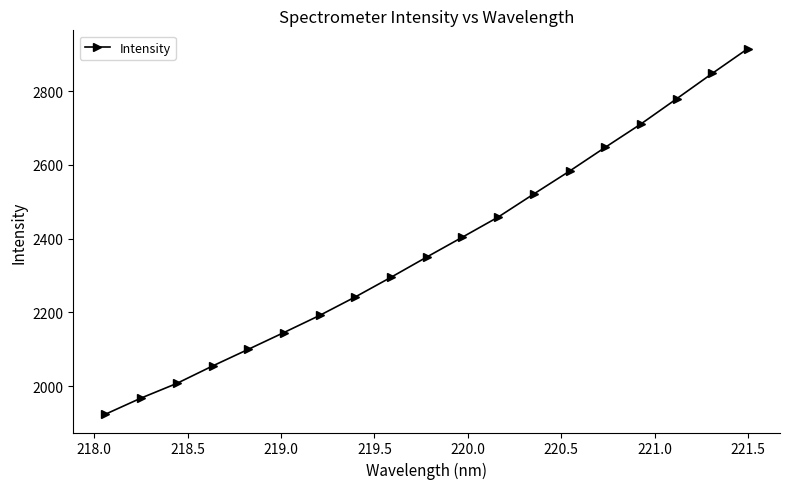

What is the maximum value shown in the chart?

2915.5